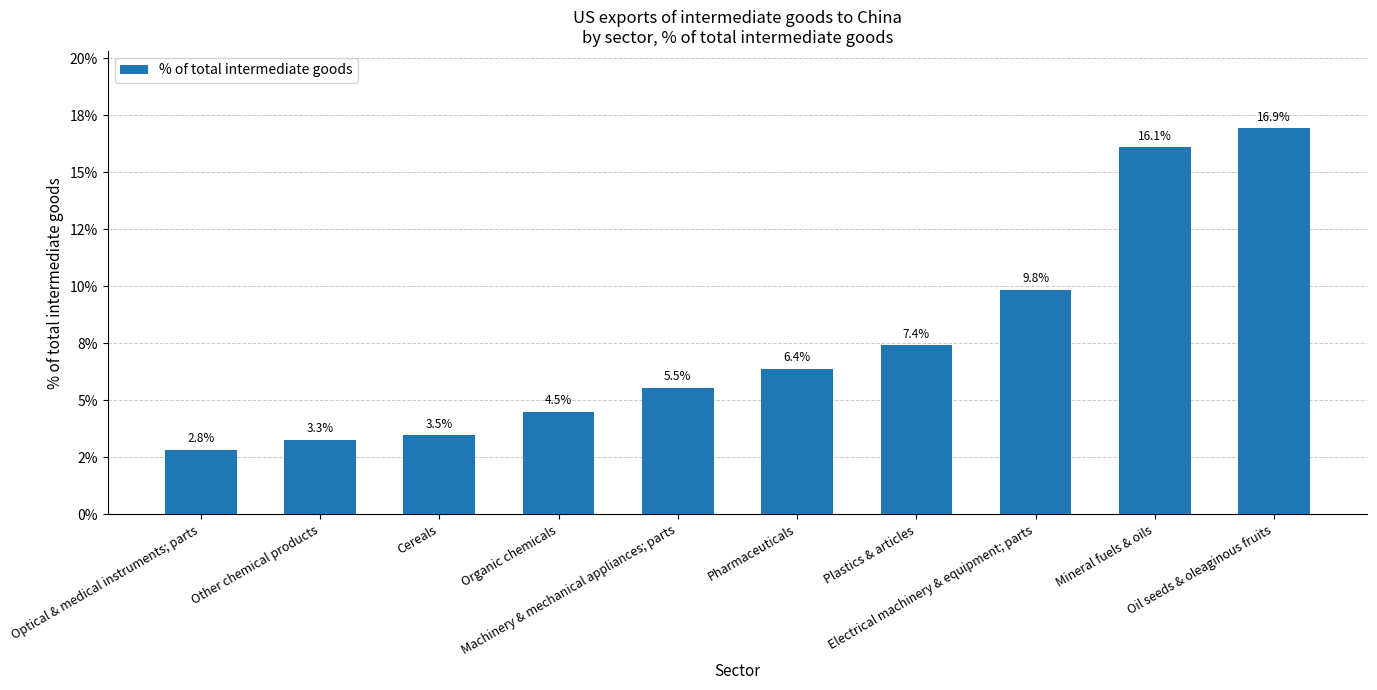

Which category has the lowest value across all series?

Optical & medical instruments; parts